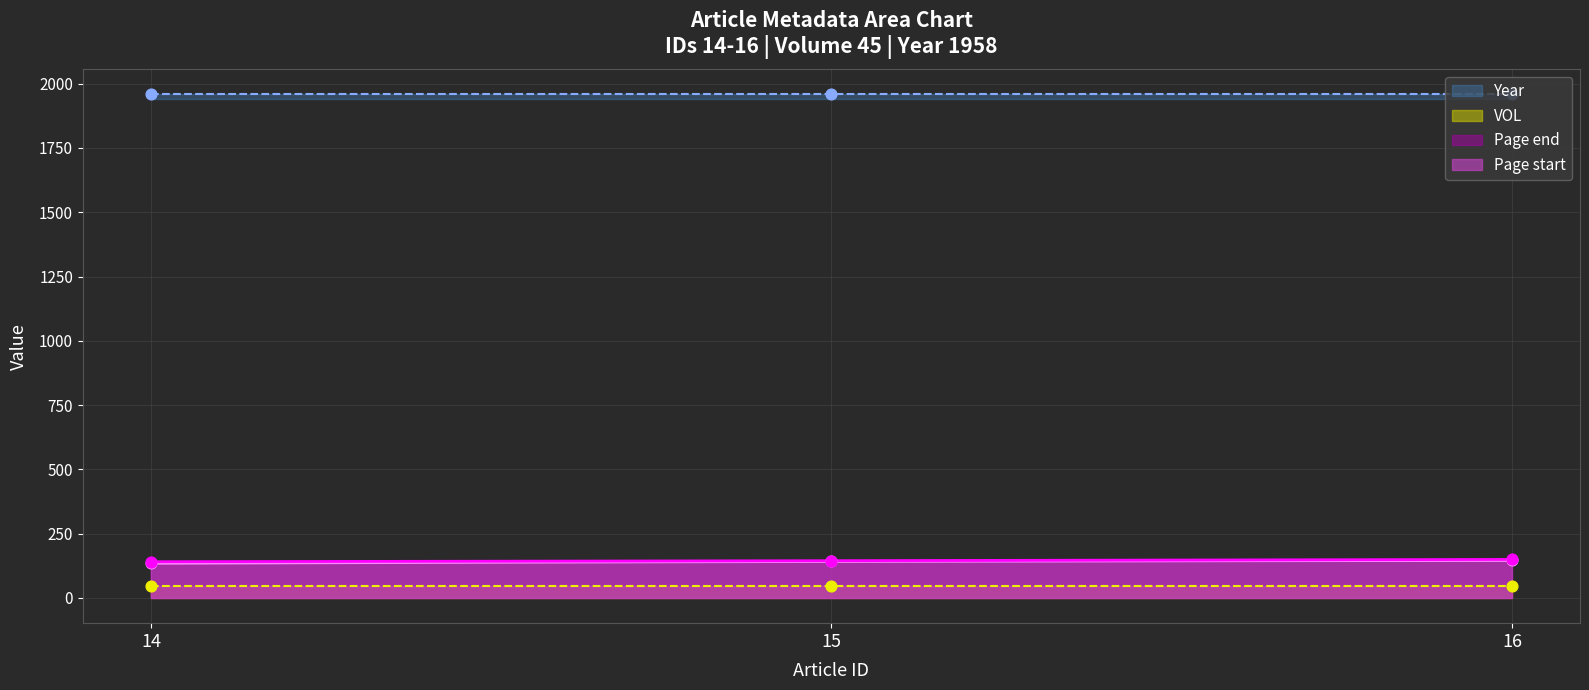

What is the minimum value for Year?

1958.0